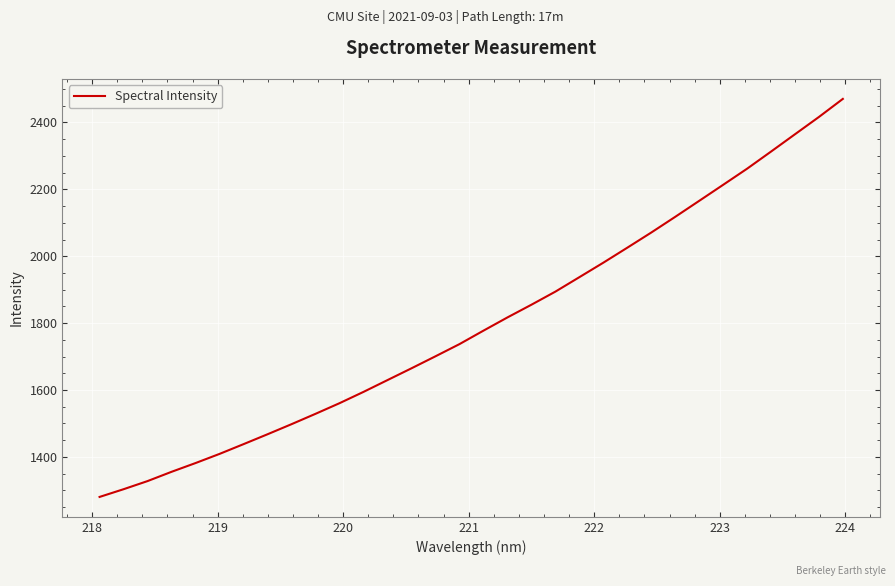

What is the smallest value displayed?

1280.3